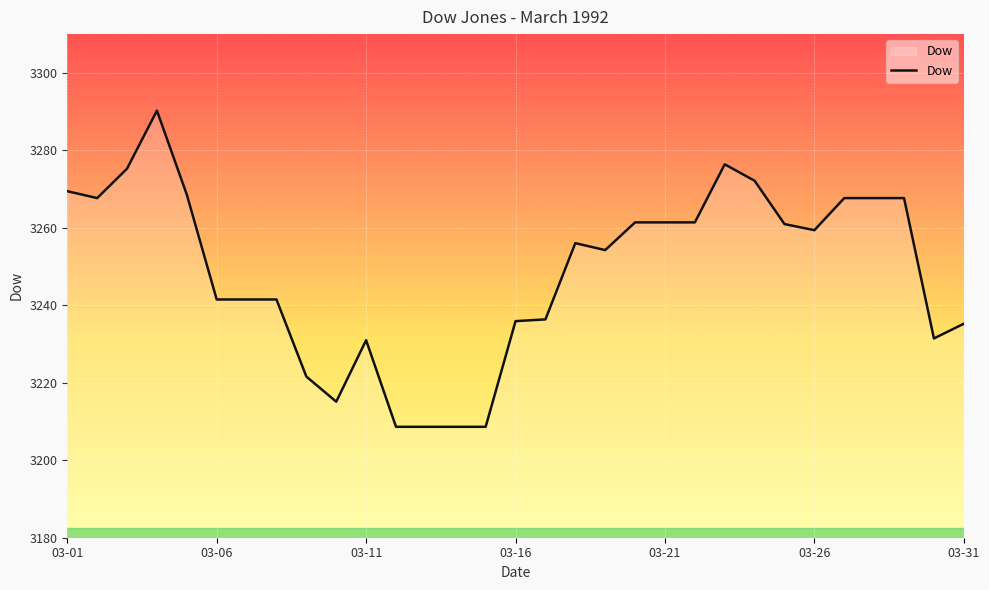

What is the smallest value displayed?

3208.6